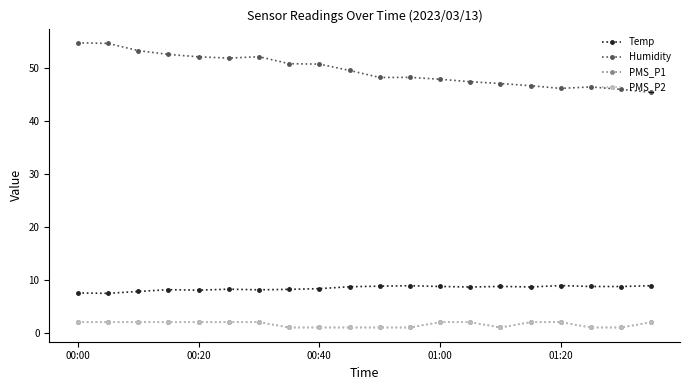

At how many categories does at least one series exceed 24?

20